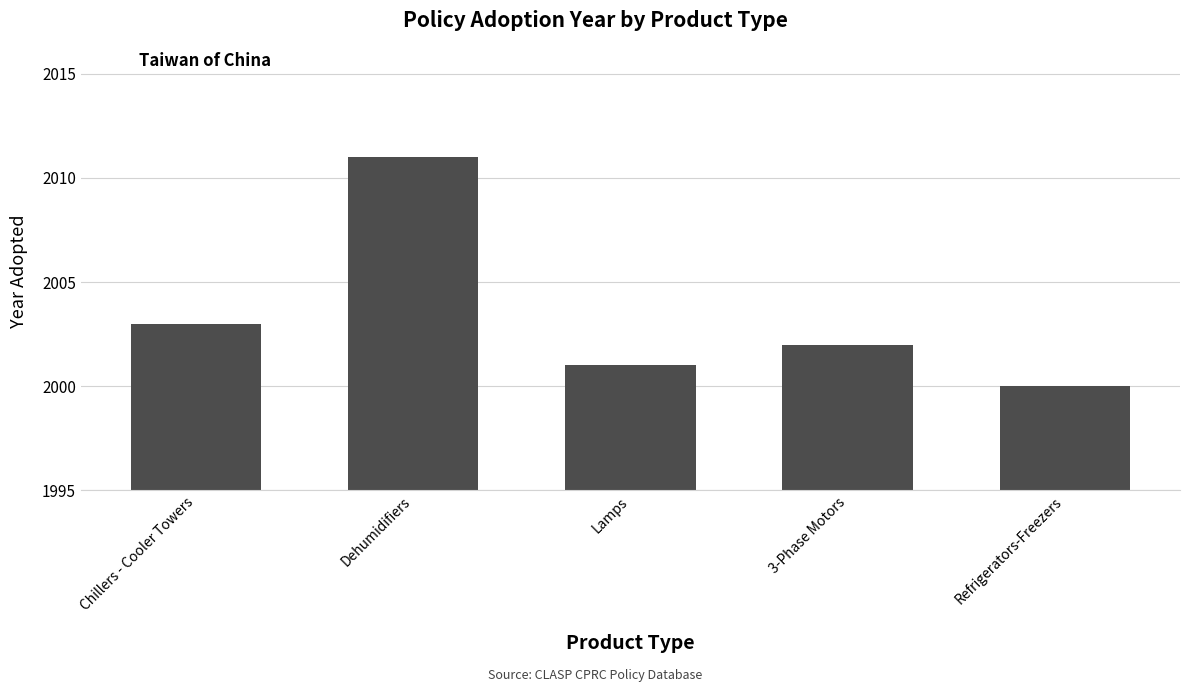

At which category does the chart reach its minimum across all series?

Refrigerators-Freezers